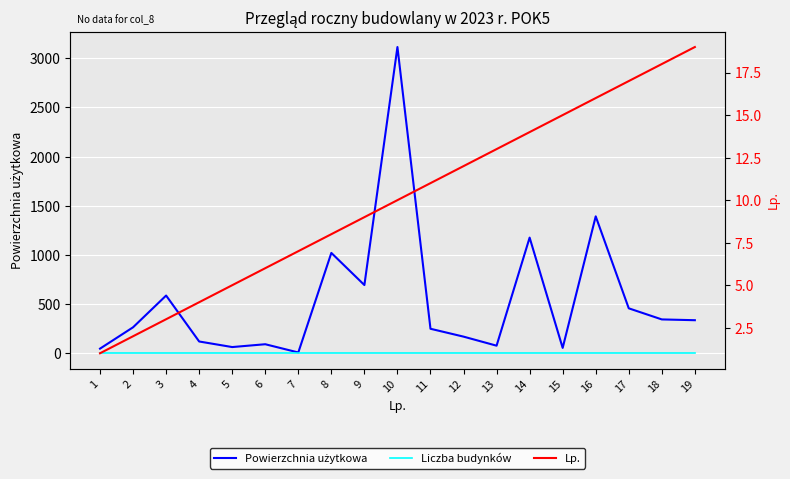

What is the sum of all Liczba budynków values?

19.0